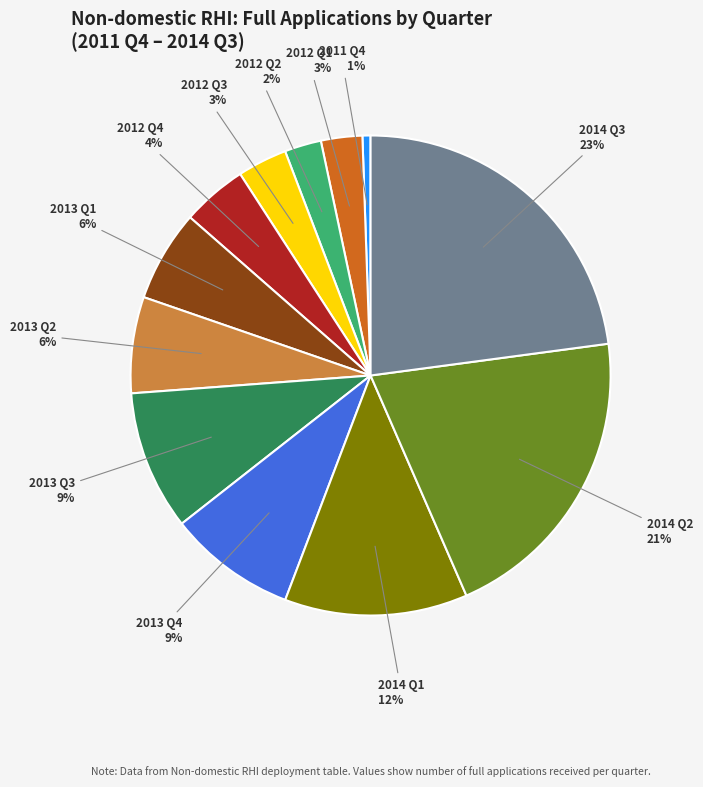

Count the number of slices in the pie.

12